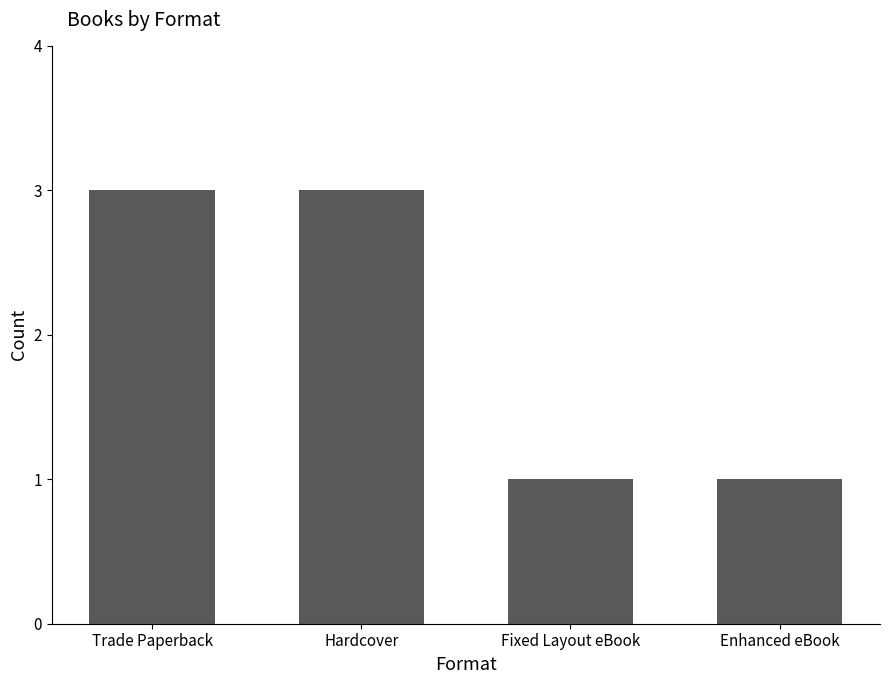

Which has a higher value, Fixed Layout eBook or Hardcover?

Hardcover